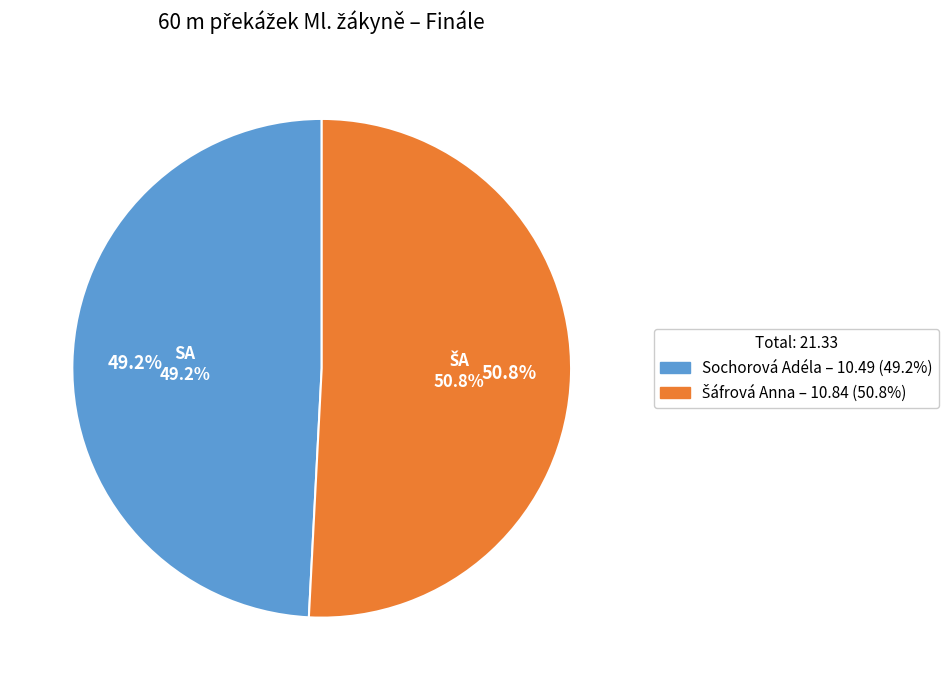

To the nearest percent, what portion does Šáfrová Anna represent?

51%